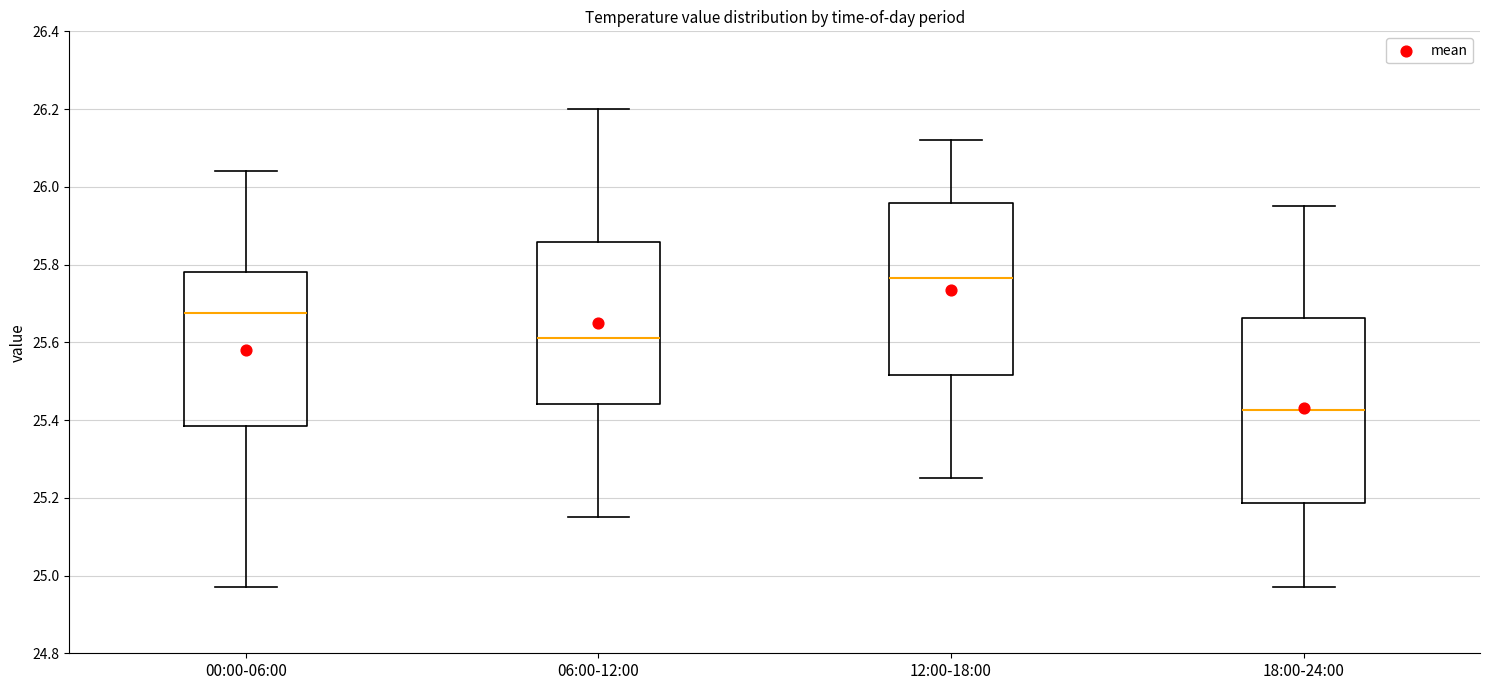

Where is the lower edge of the box for 12:00-18:00 on the y-axis? The values are not printed on the chart, so give them approximately, as read against the axis.

25.52